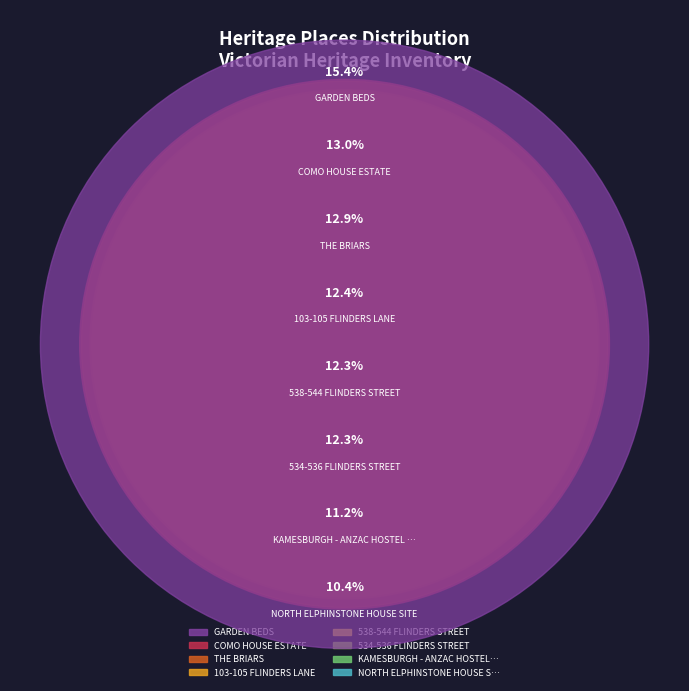

Rank the categories by value from highest to lowest.

GARDEN BEDS, COMO HOUSE ESTATE, THE BRIARS, 103-105 FLINDERS LANE, 538-544 FLINDERS STREET, 534-536 FLINDERS STREET, KAMESBURGH - ANZAC HOSTEL GARDEN, NORTH ELPHINSTONE HOUSE SITE